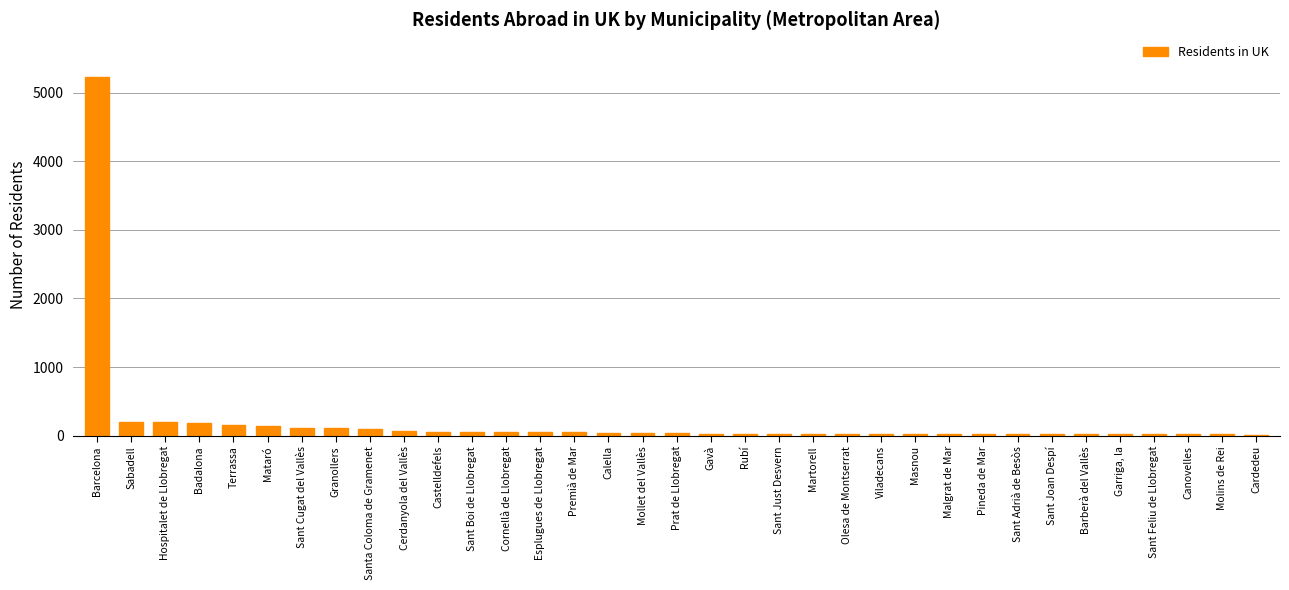

Between Olesa de Montserrat and Terrassa, which is larger?

Terrassa